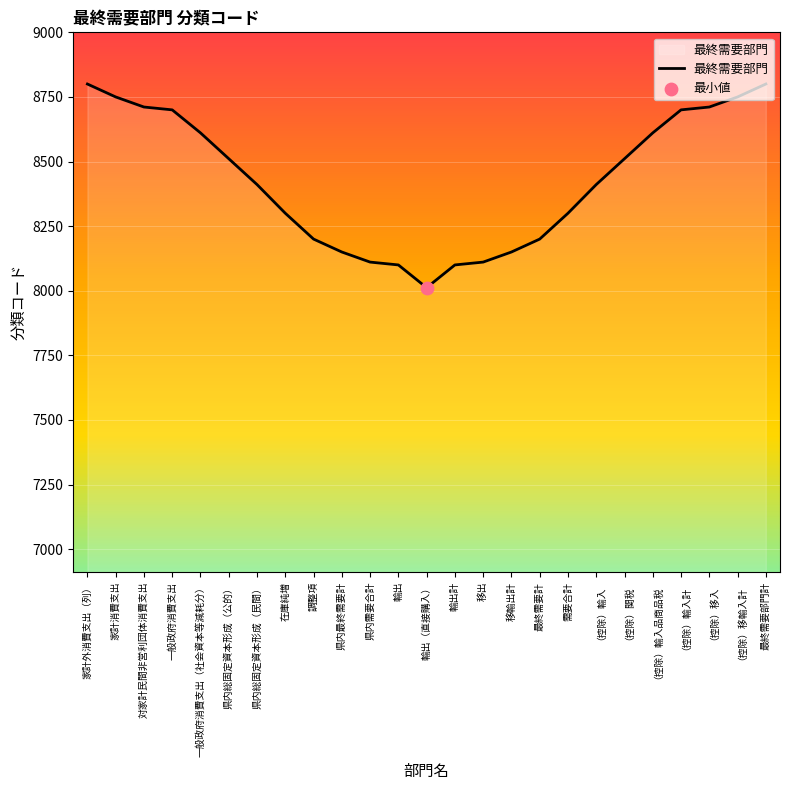

What is the change in value from 輸出（直接購入） to （控除）輸入?

+399